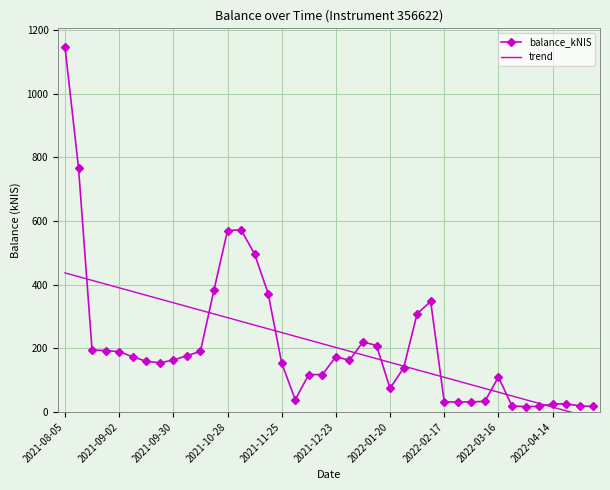

True or false: balance_kNIS has more than 2 points higher than both neighbors.

True